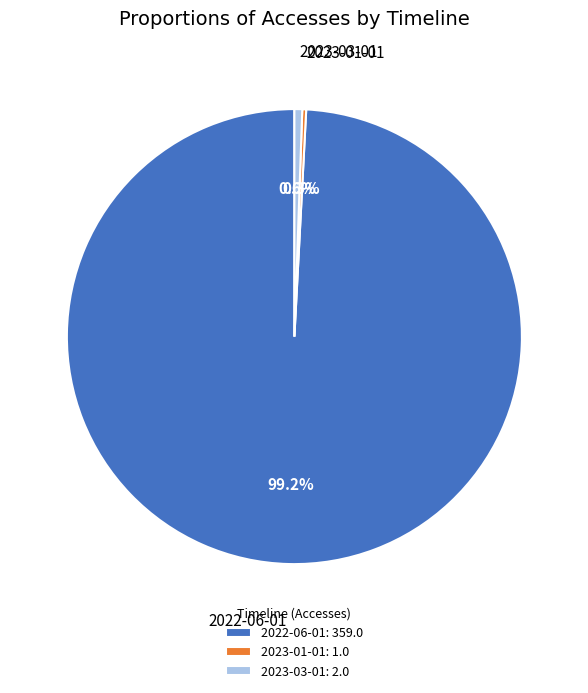

Is there any slice that represents more than half of the pie?

Yes